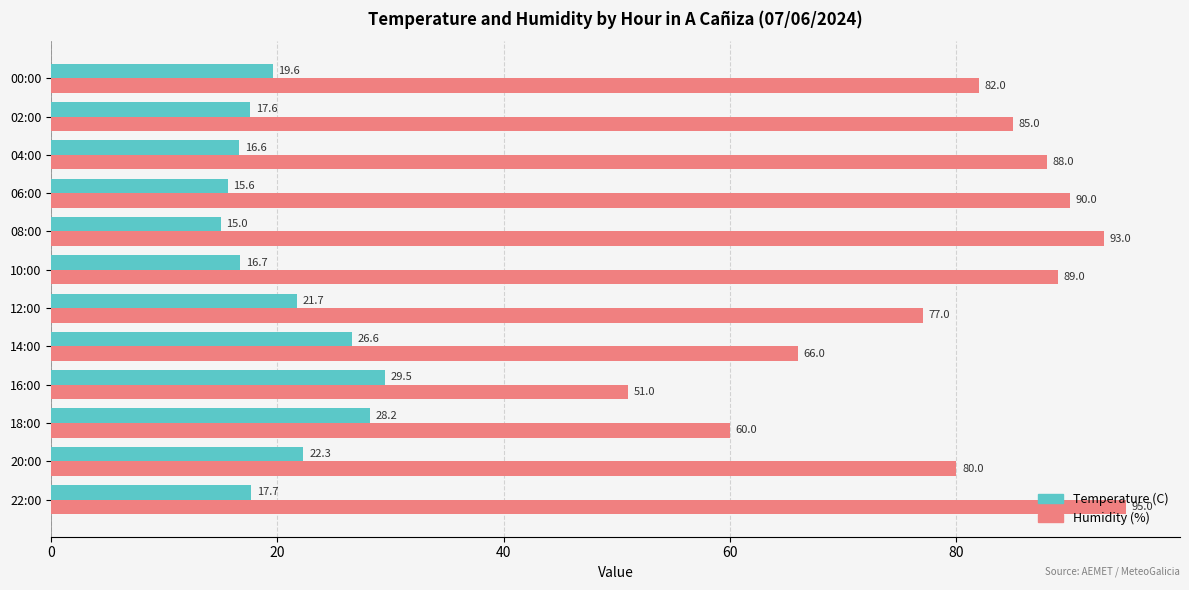

What are all the series names shown in the legend?

Temperature (C), Humidity (%)